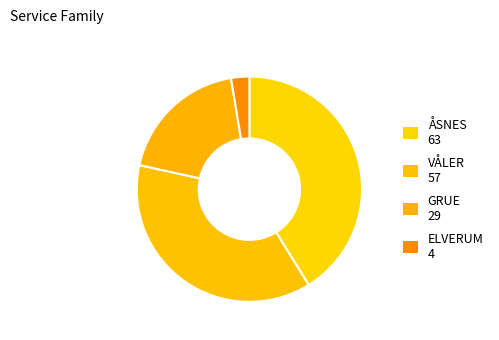

Count the number of slices in the pie.

4